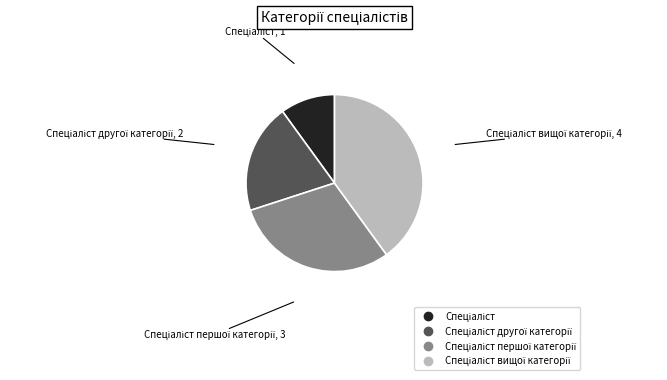

Does any single category account for the majority?

No